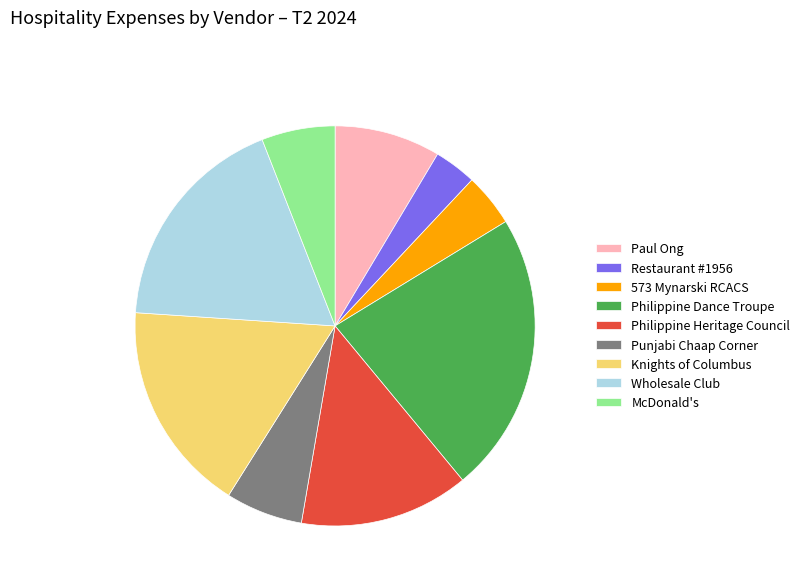

What is the largest slice in the pie chart?

Philippine Dance Troupe